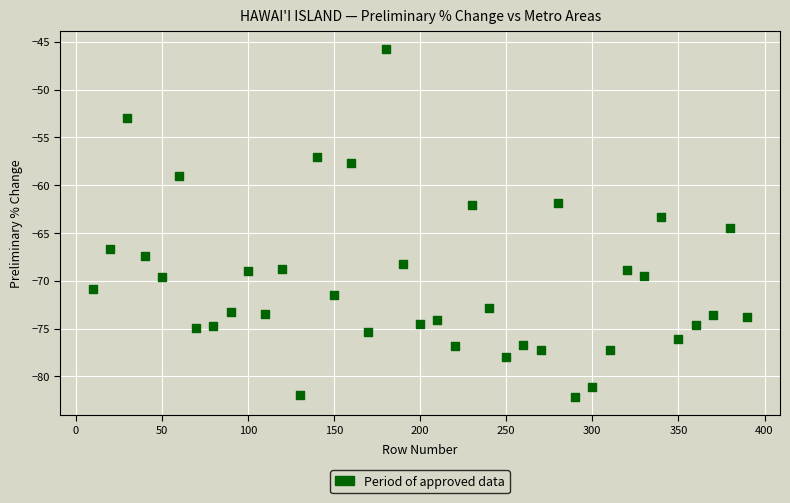

What is the range of X values (max minus min)?

380.0